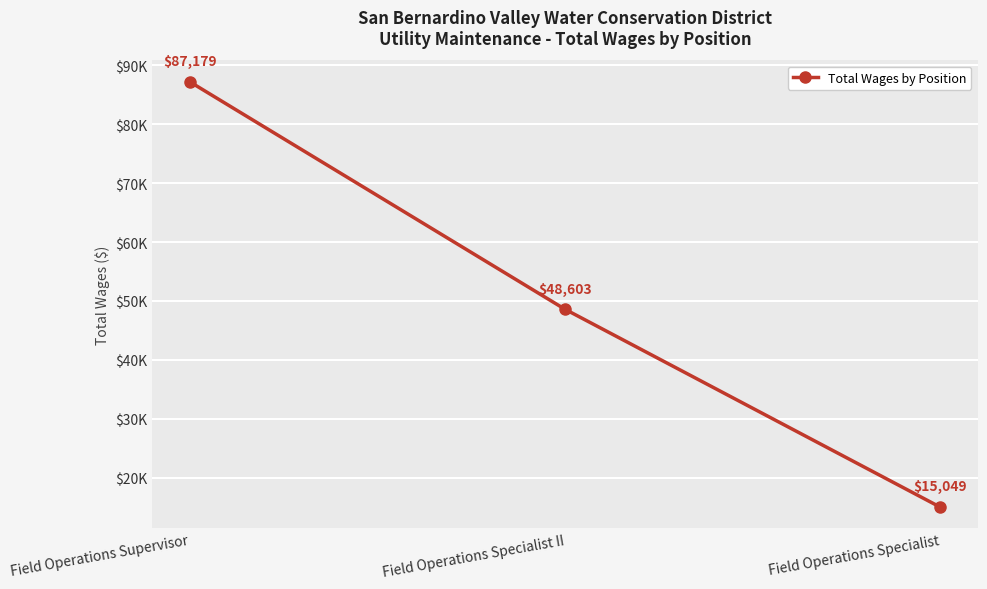

Where does the data first go above 48603?

Field Operations Supervisor